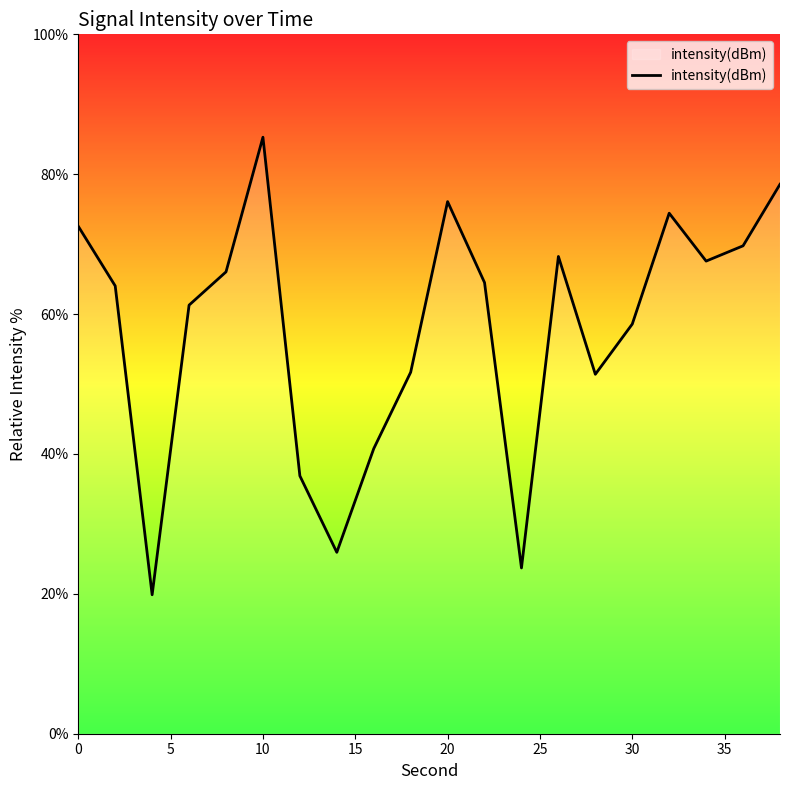

What is the average value?

57.9